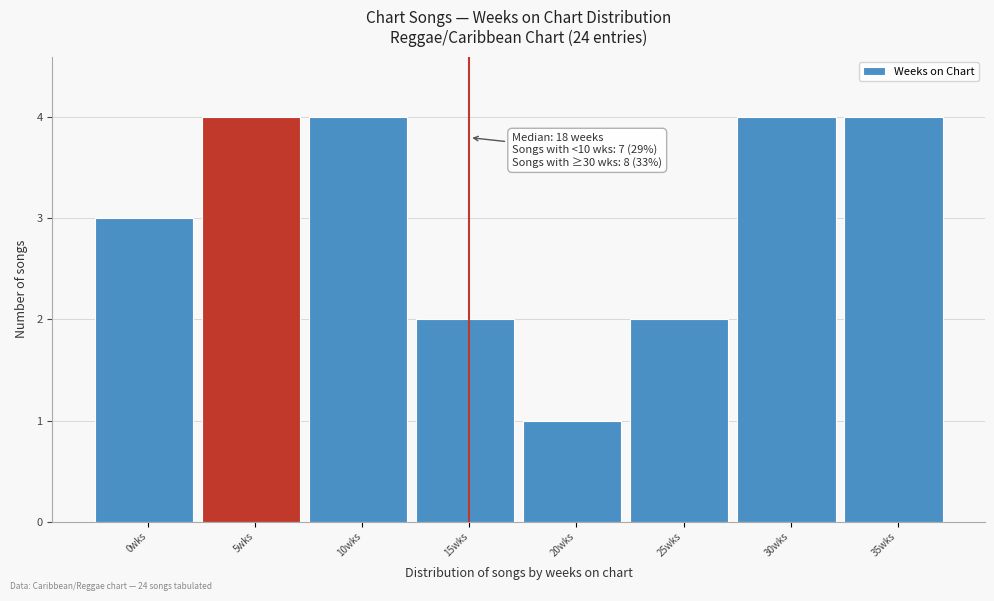

Reading left to right, list all the values displayed in this chart.

0wks=3	5wks=4	10wks=4	15wks=2	20wks=1	25wks=2	30wks=4	35wks=4